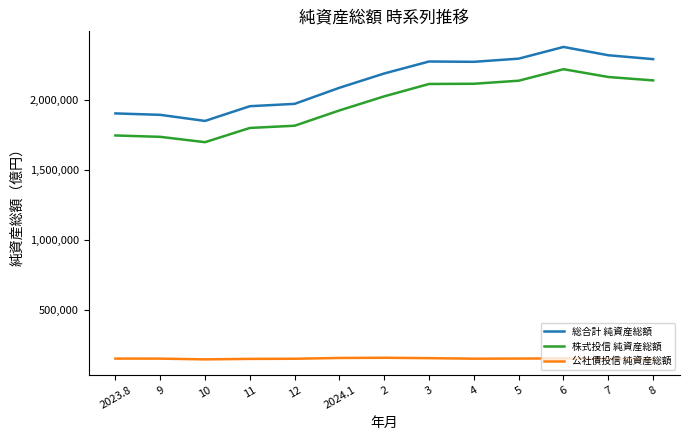

Rank the series by their maximum value, from lowest to highest.

公社債投信 純資産総額, 株式投信 純資産総額, 総合計 純資産総額